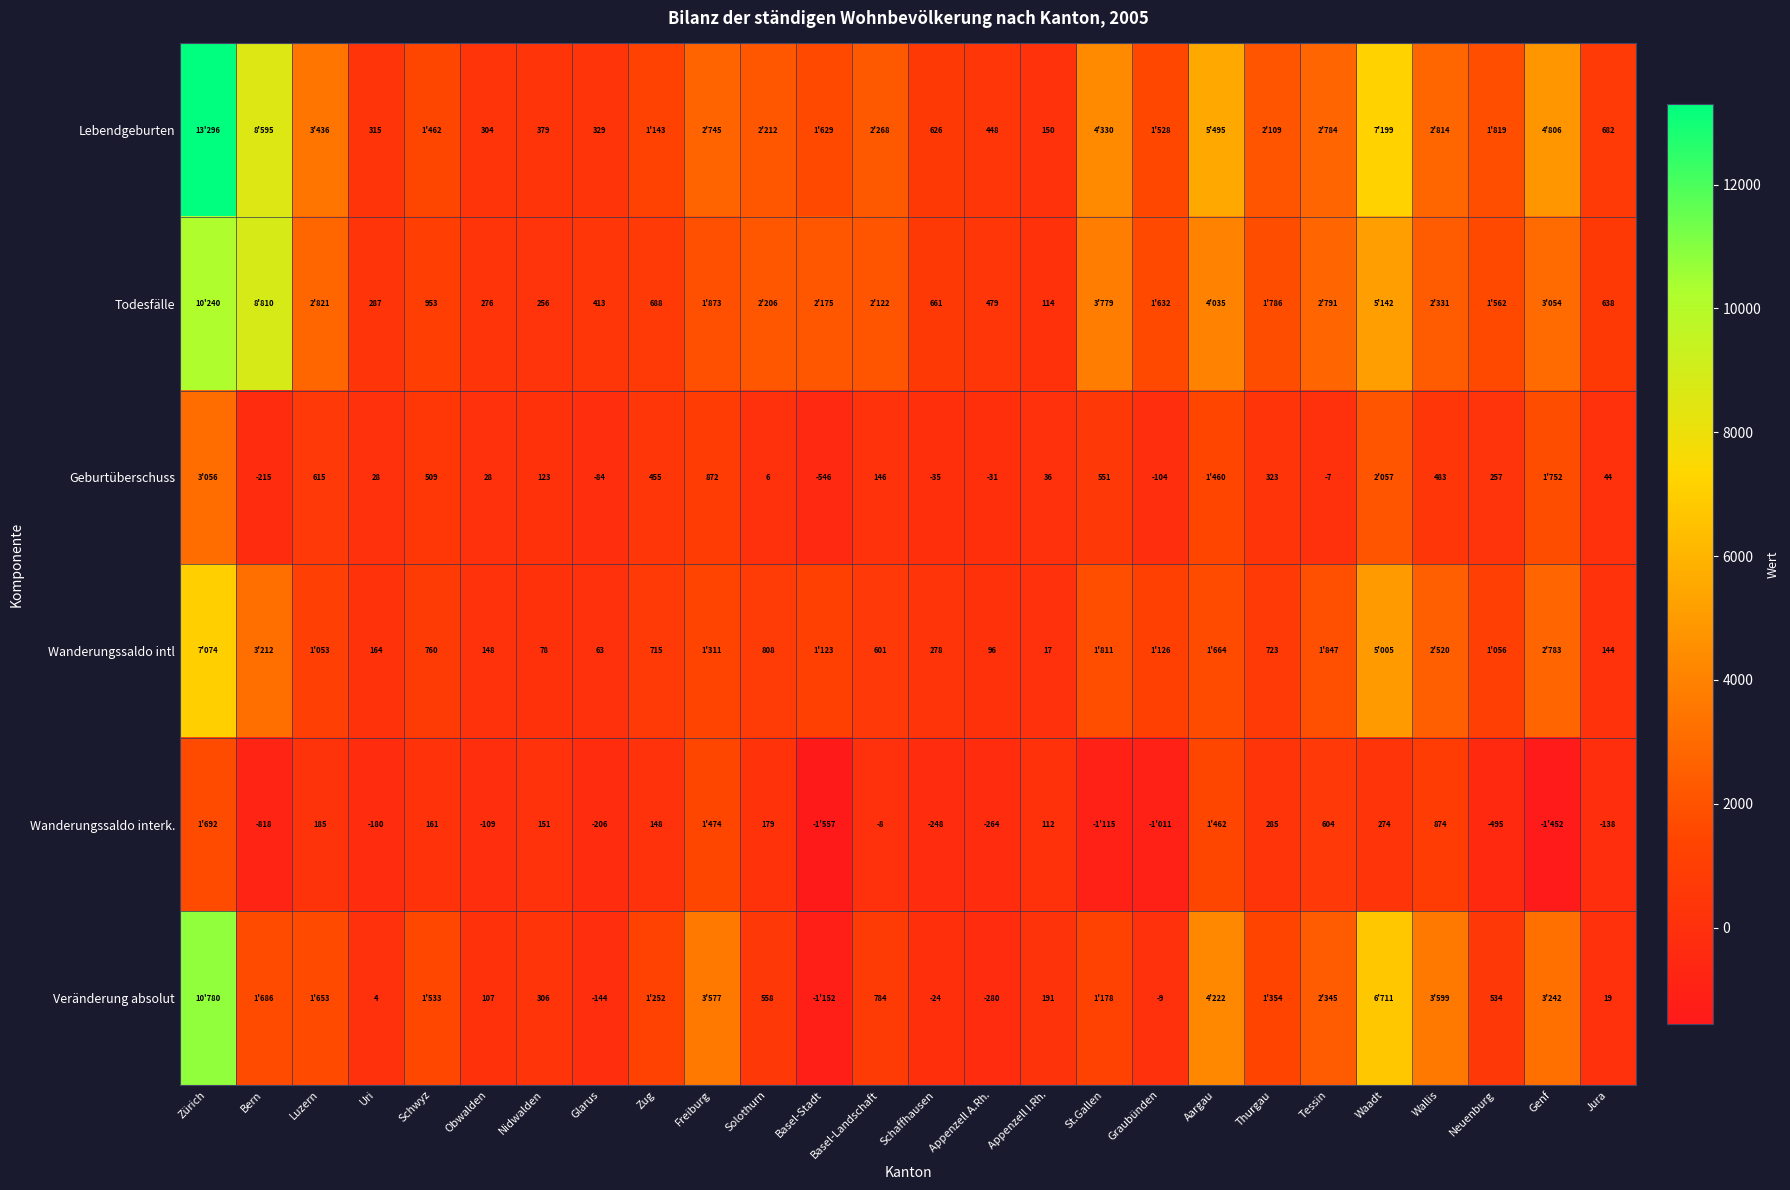

What is the difference between the highest and lowest values at Uri?

495